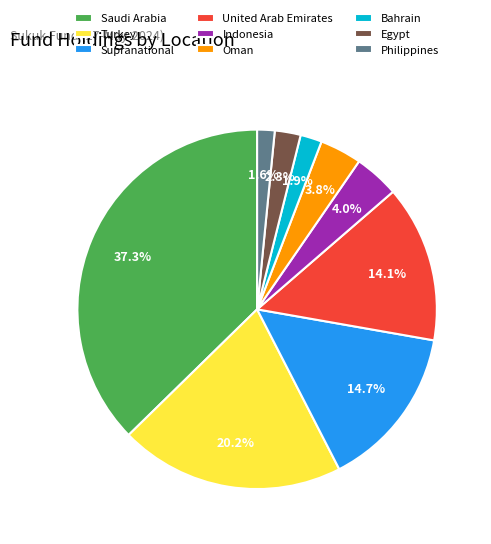

Which category has the biggest portion of the pie?

Saudi Arabia